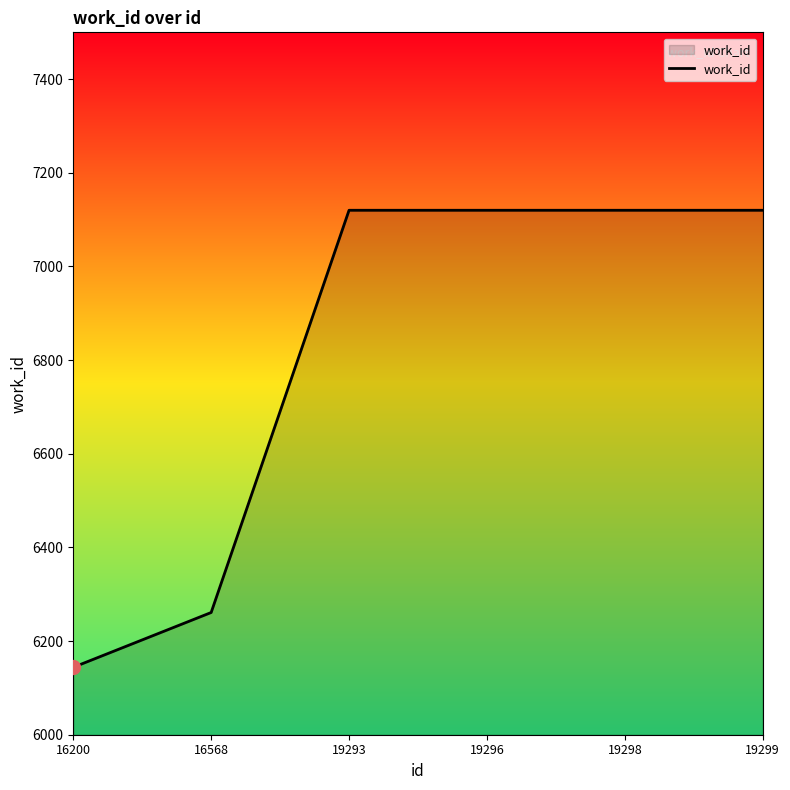

What is the maximum value shown in the chart?

7120